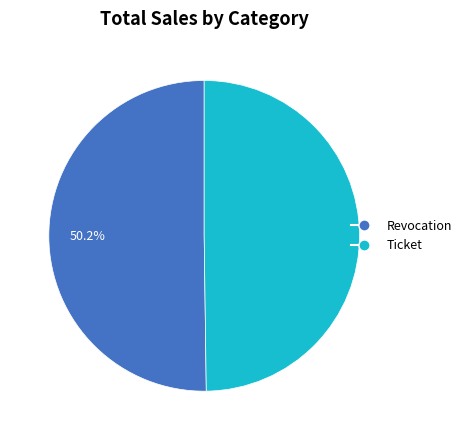

Is there any slice that represents more than half of the pie?

Yes